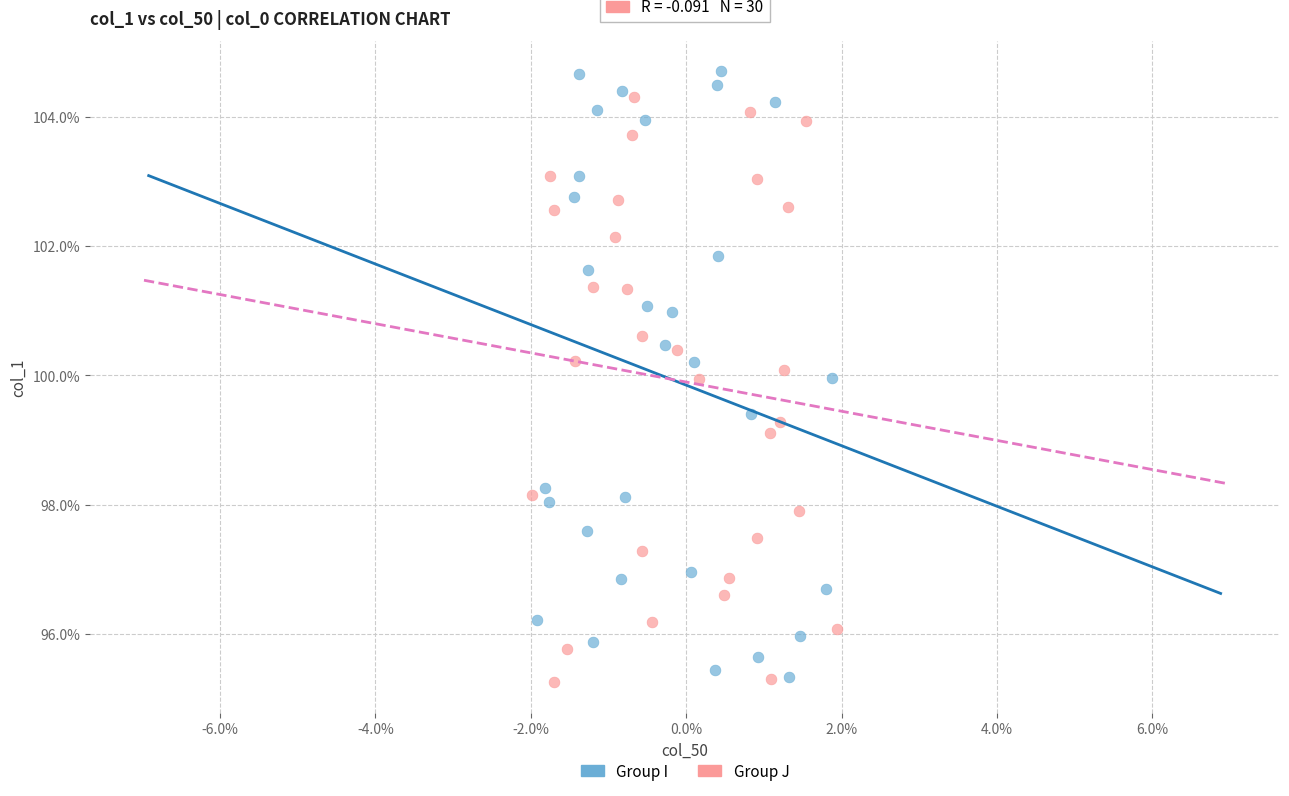

Which series has the widest spread of Y values?

Group I